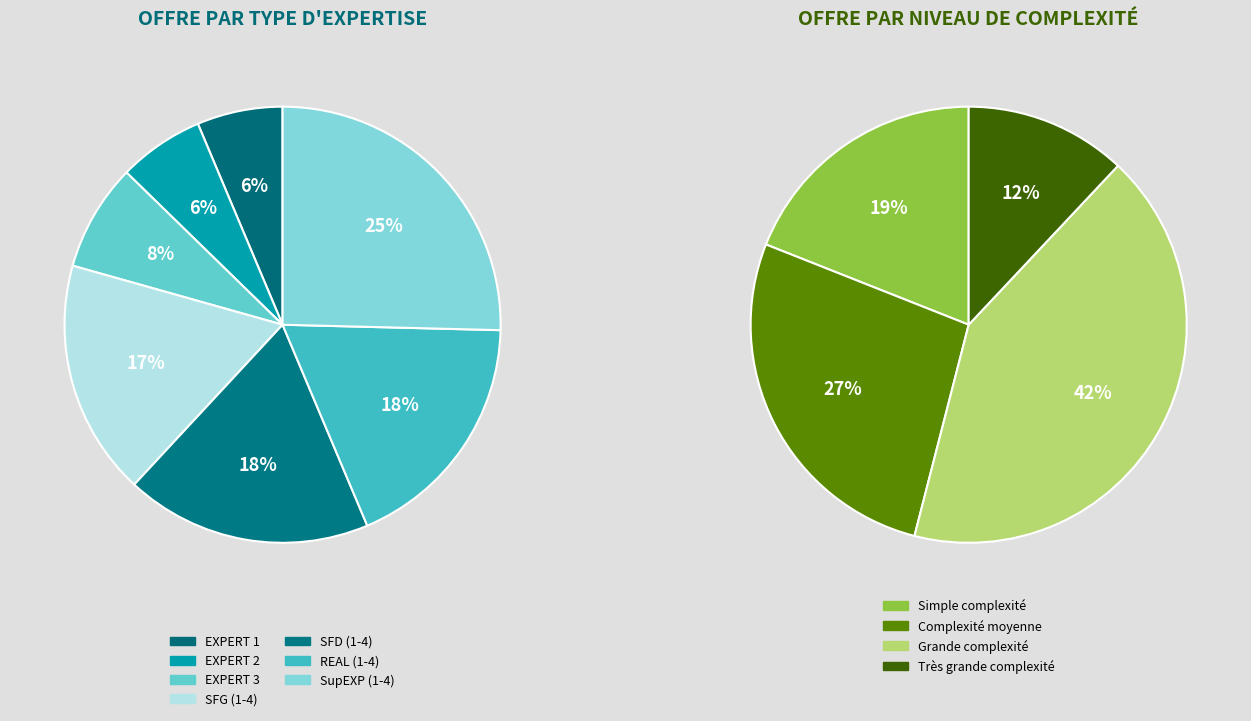

How many slices are in this pie chart?

7